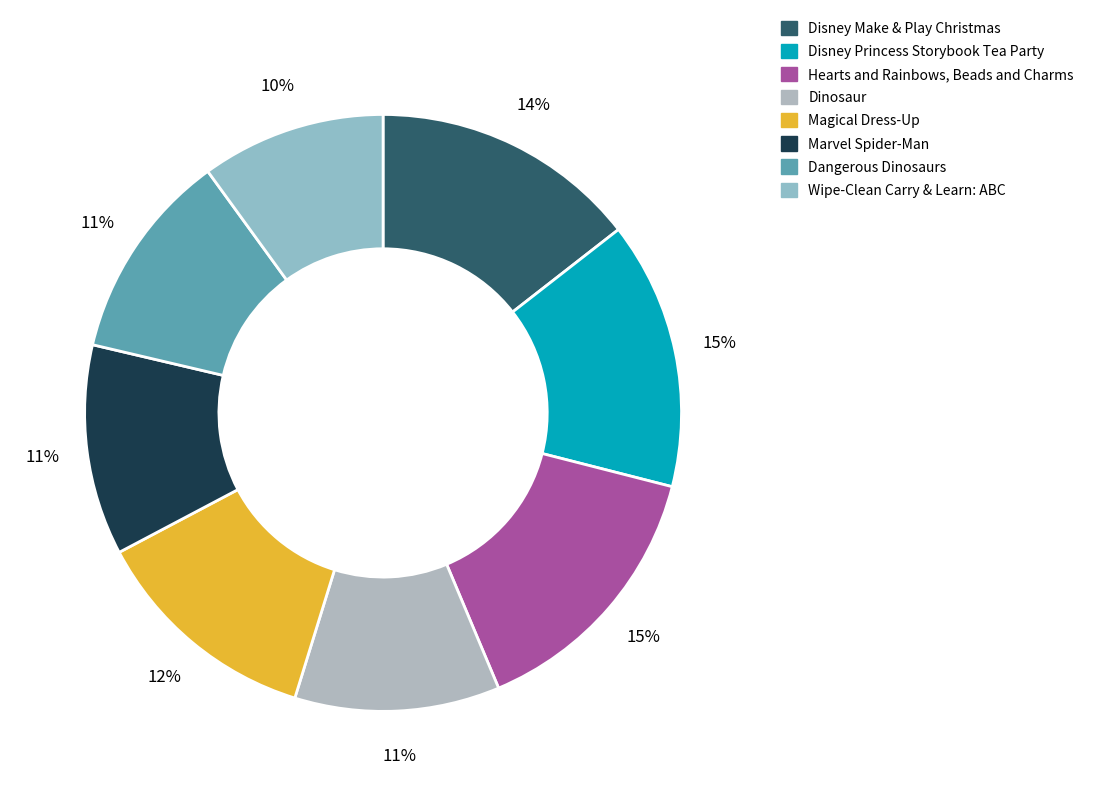

Does any single category account for the majority?

No